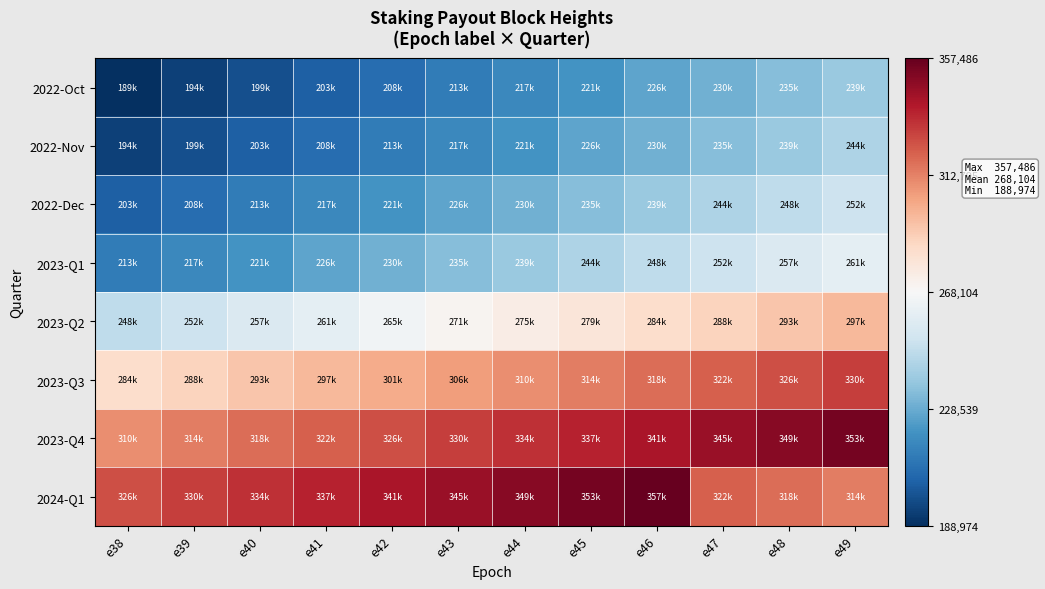

Rank the series at e38 from highest to lowest value.

2024-Q1, 2023-Q4, 2023-Q3, 2023-Q2, 2023-Q1, 2022-Dec, 2022-Nov, 2022-Oct